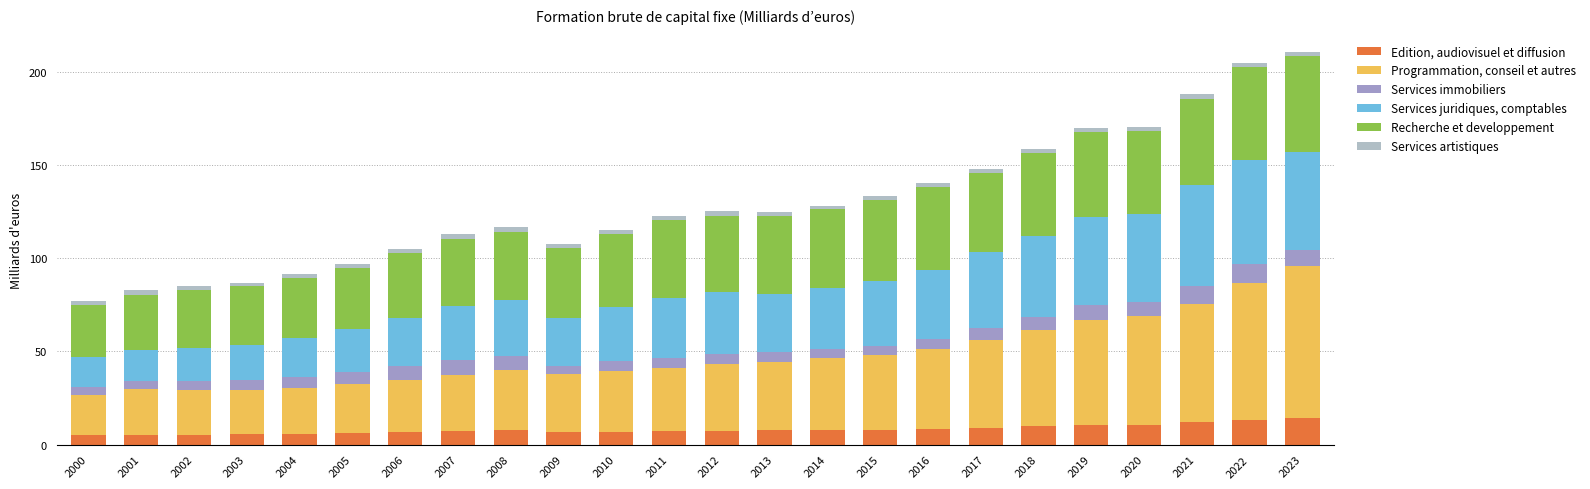

At which label does Services juridiques, comptables first exceed 32?

2011